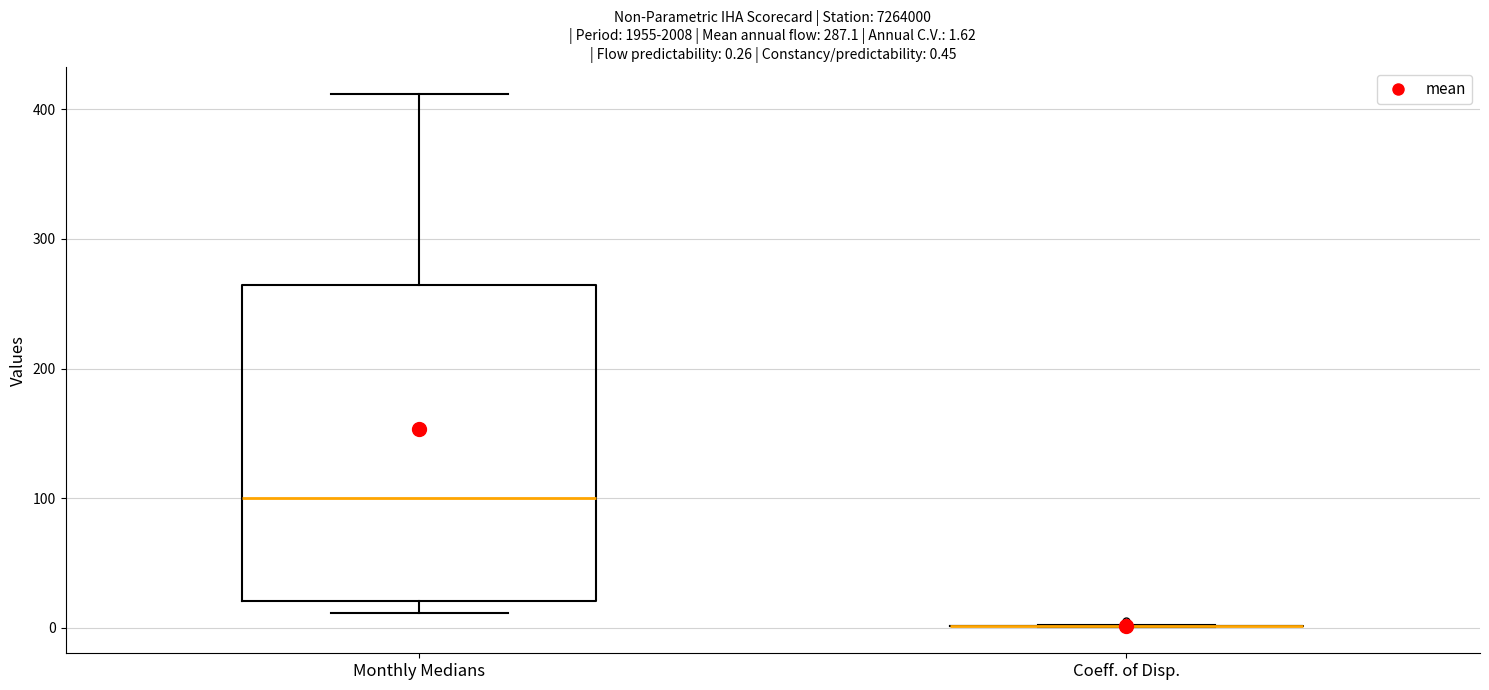

Comparing the boxes themselves (not the whiskers), which one is the tallest?

Monthly Medians